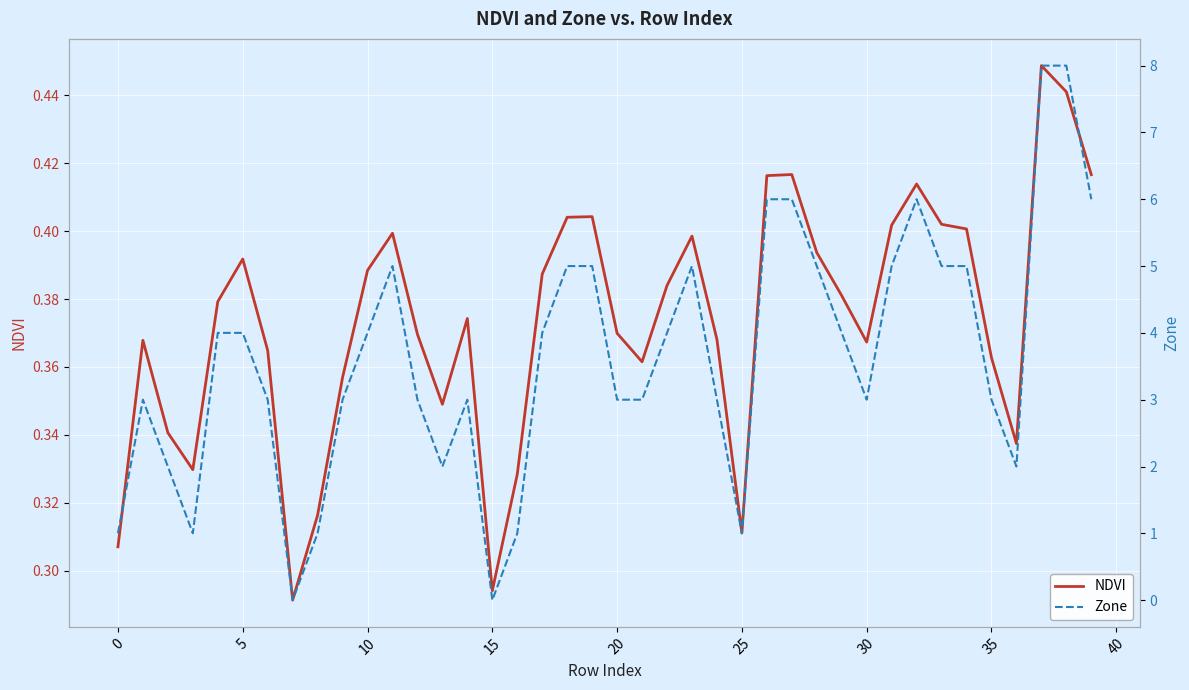

Is the value of Zone at 13 greater than the value of NDVI at 18?

Yes